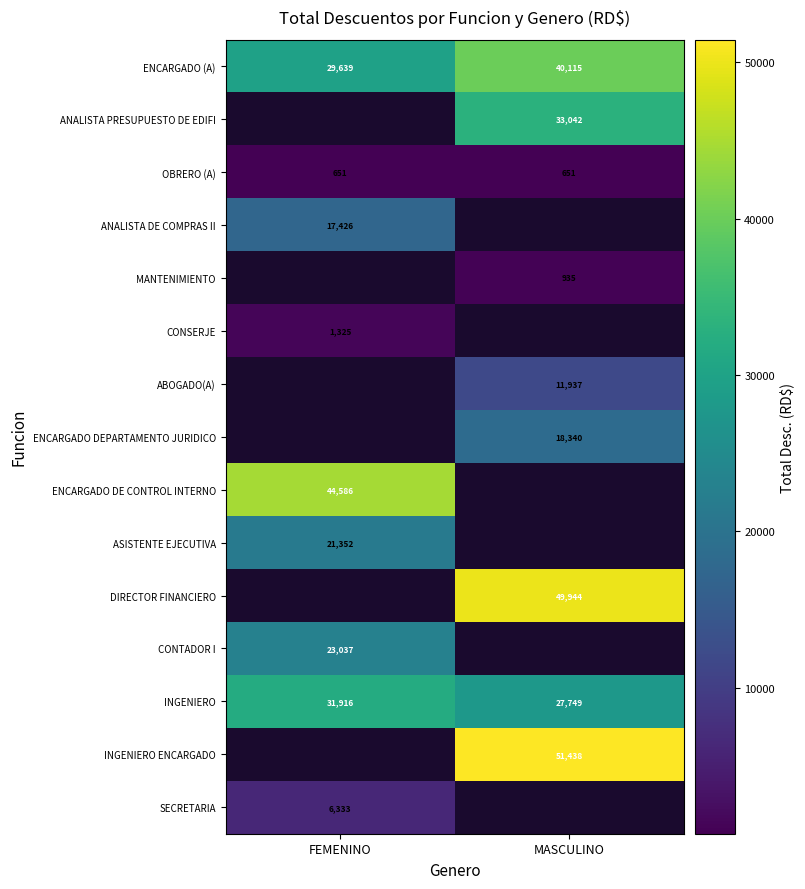

Which category has the highest value in the ENCARGADO (A) series?

MASCULINO